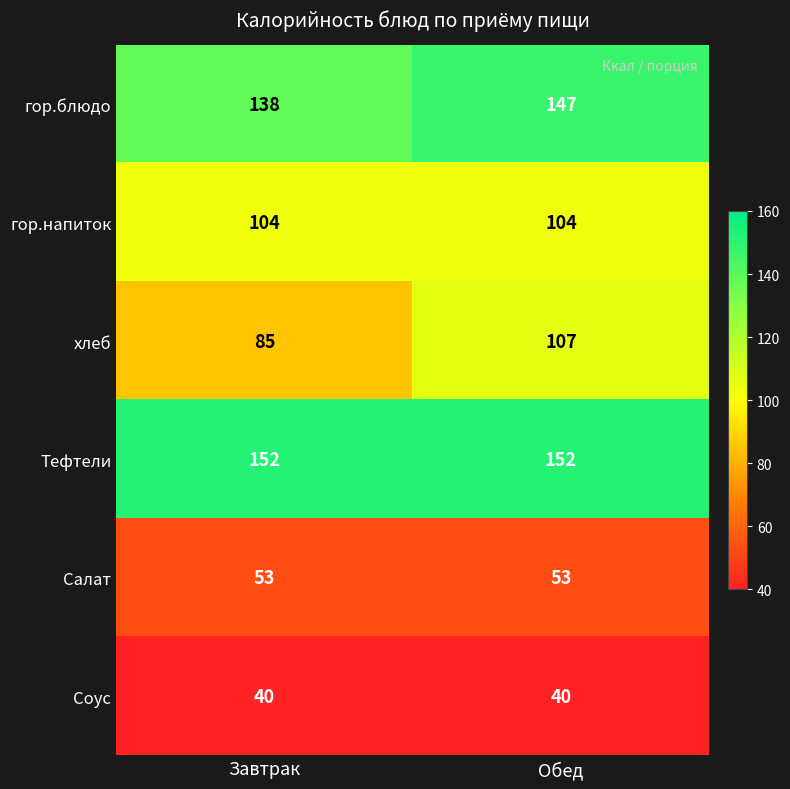

List the labels in order of гор.блюдо value, smallest first.

Завтрак, Обед